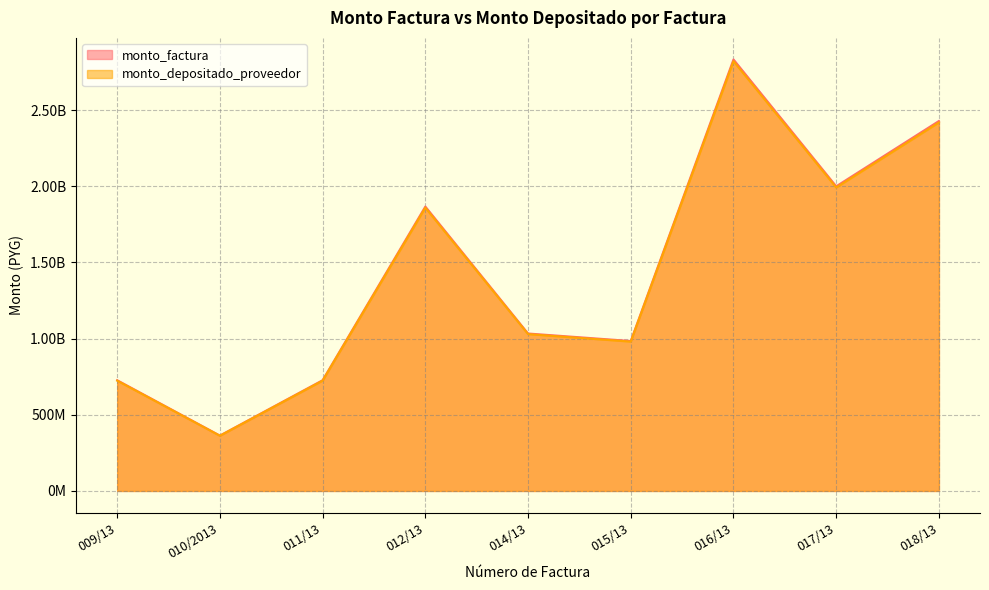

True or false: monto_depositado_proveedor and monto_factura intersect in this chart.

False